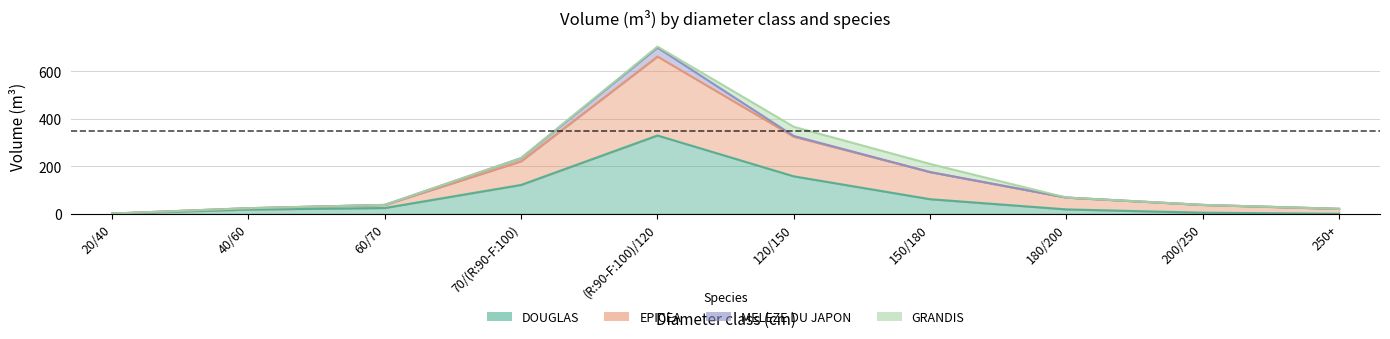

At how many categories does at least one series exceed 671?

1